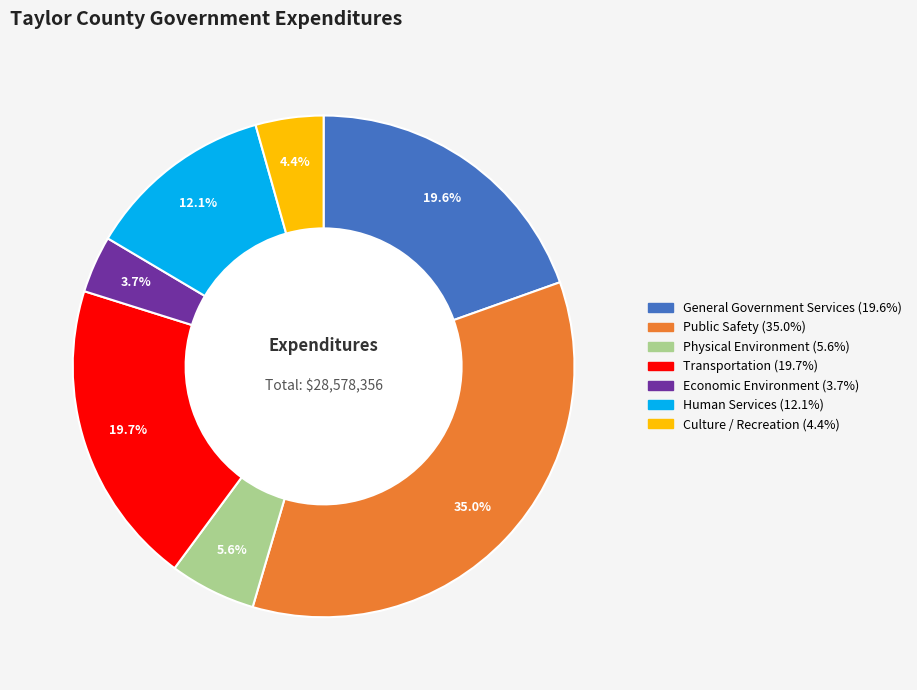

What is the ratio of the value at Culture / Recreation to the value at Physical Environment?

0.8